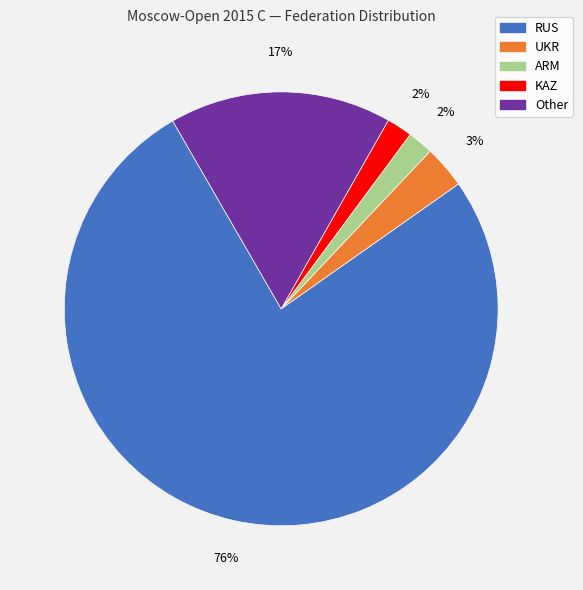

What is the largest slice in the pie chart?

RUS